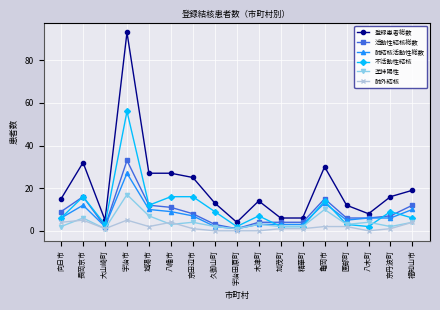

What is the highest value of the 肺結核活動性総数 series?

27